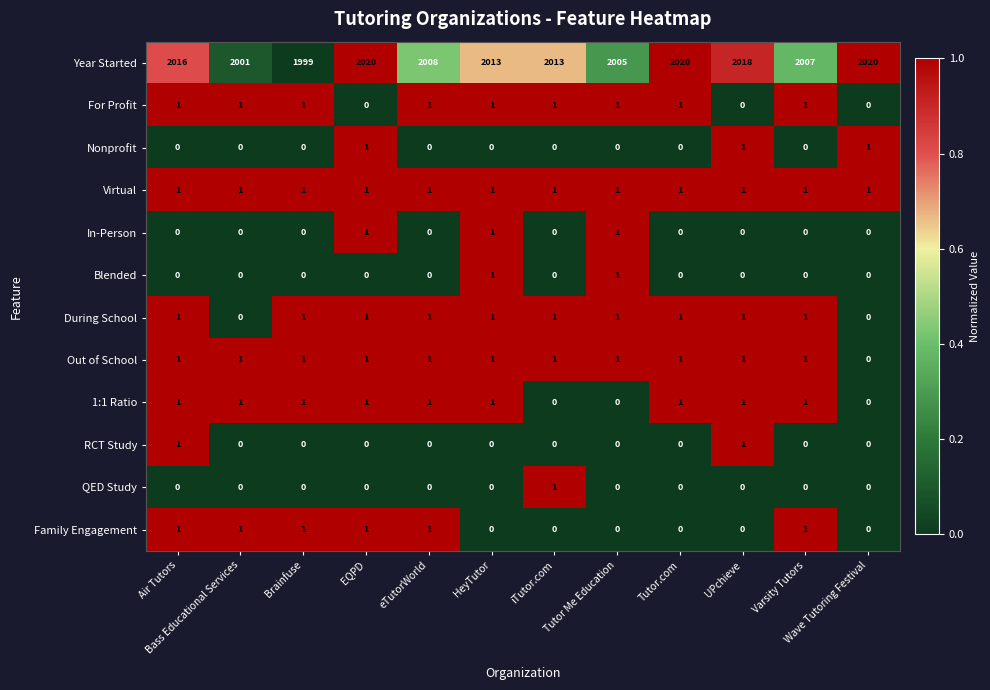

True or false: For Profit has a value of 0 at UPchieve.

True